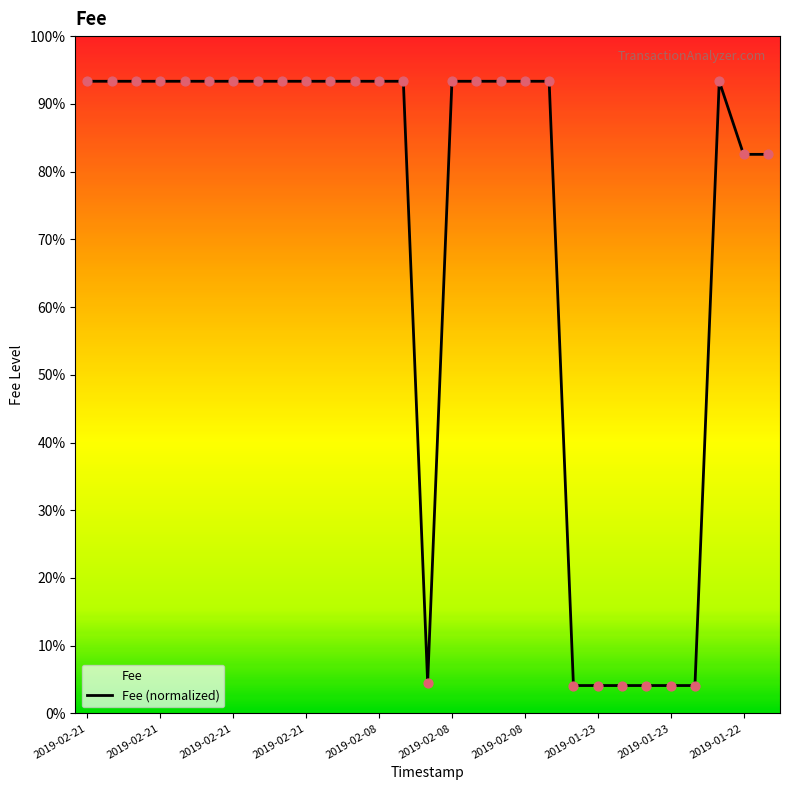

Between 2019-02-21 and 2019-02-08, which is larger?

2019-02-21